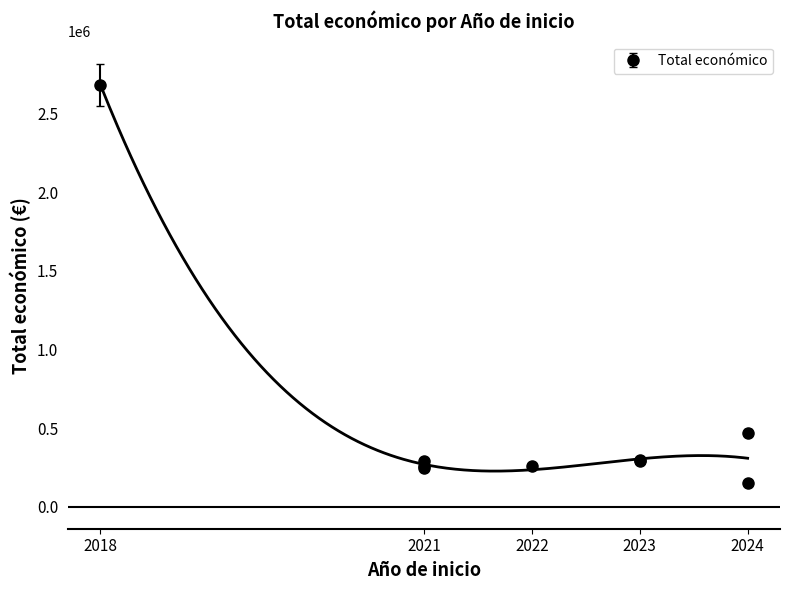

Does the chart have visible grid lines?

No